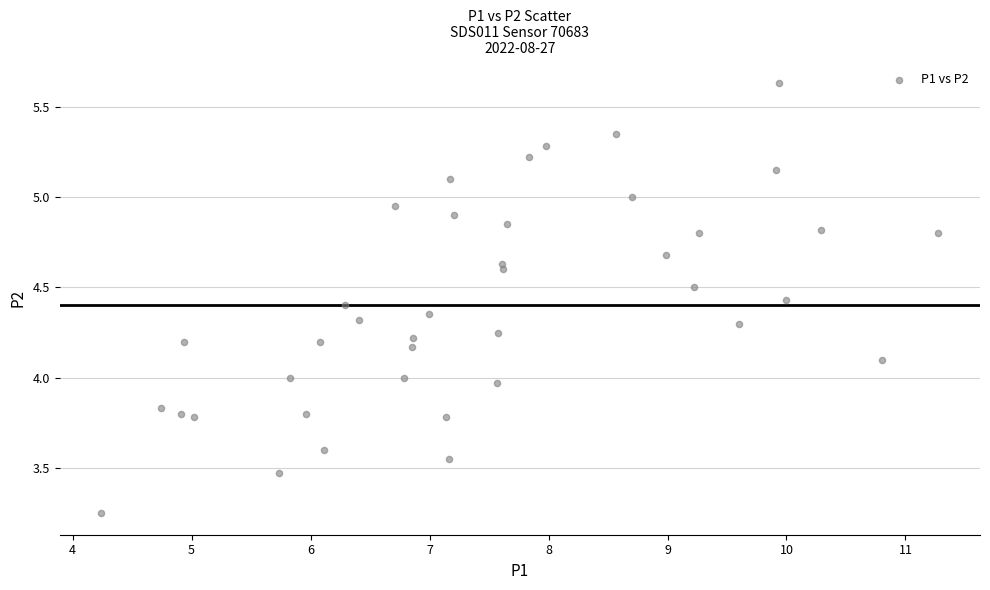

What is the range of X values (max minus min)?

7.0